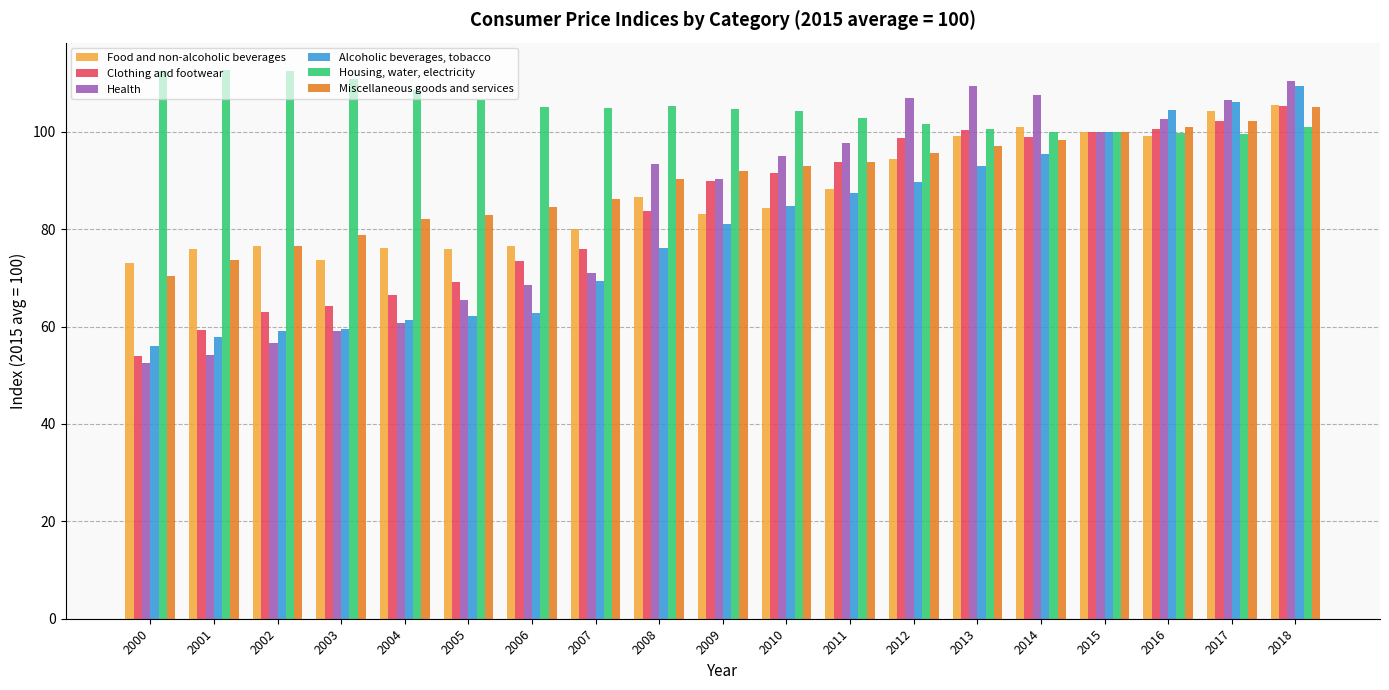

What is the difference between the second highest and second lowest values in the Housing, water, electricity series?

12.8